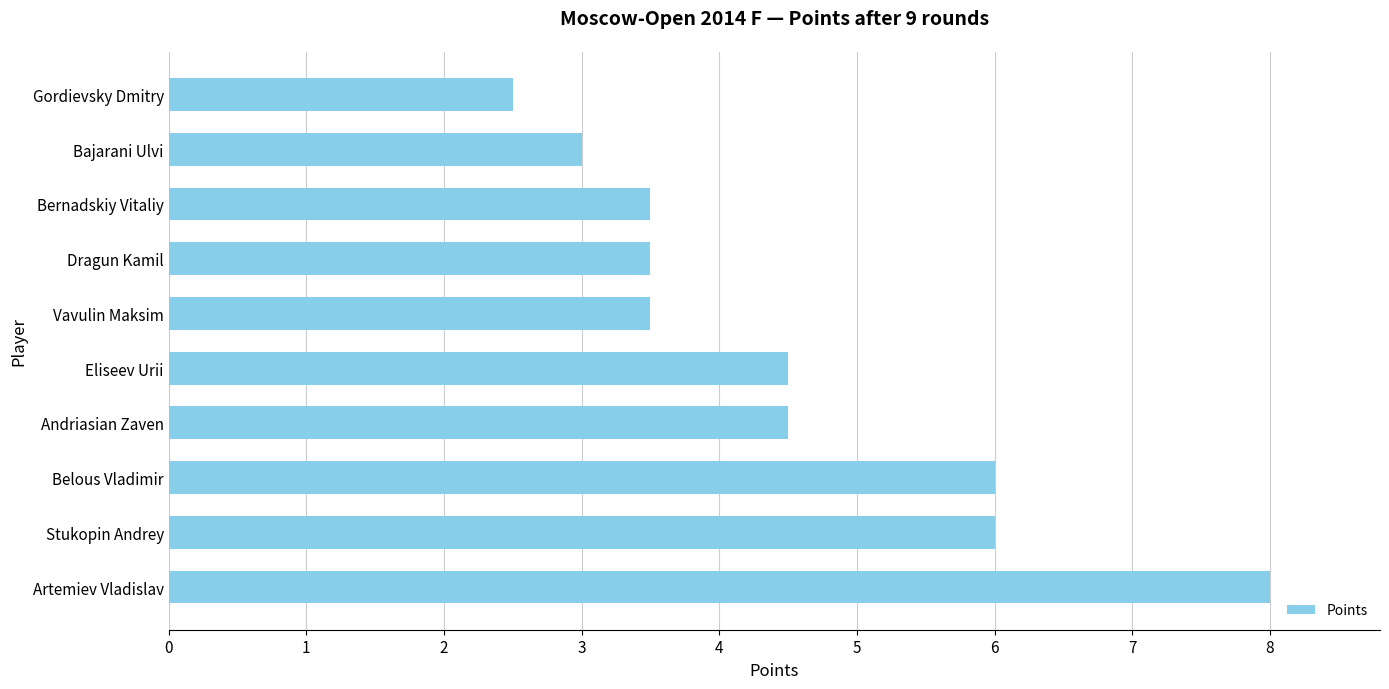

At which category does the chart reach its minimum across all series?

Gordievsky Dmitry